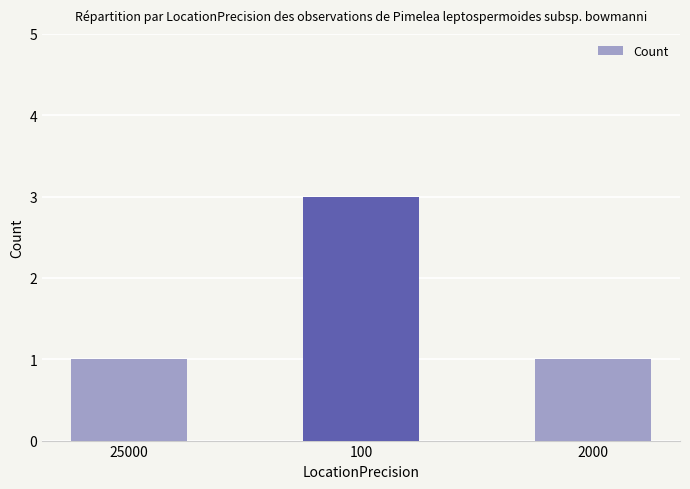

What is the value of the 2nd bar from the left?

3